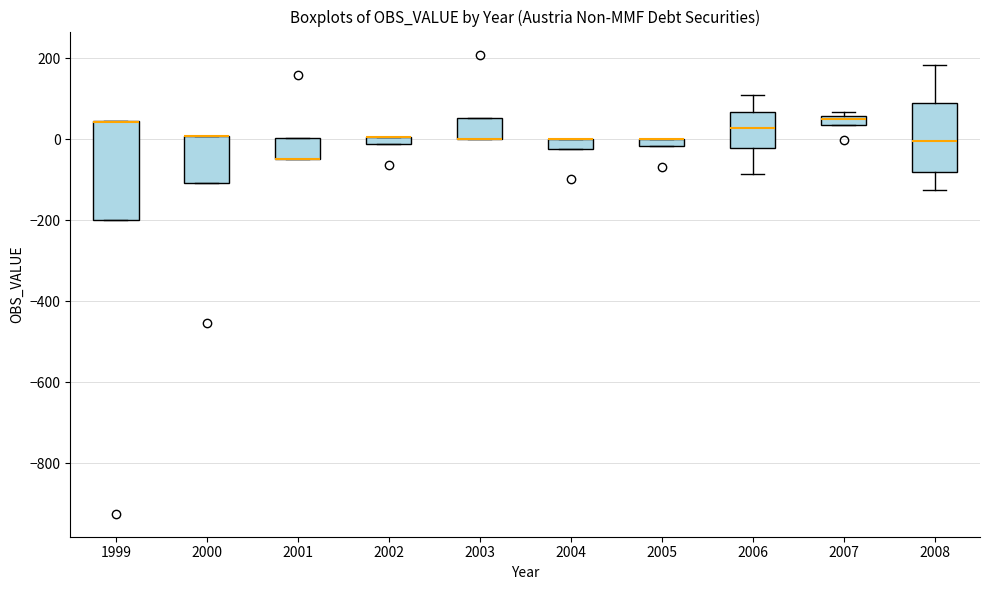

Comparing the boxes themselves (not the whiskers), which one is the tallest?

1999